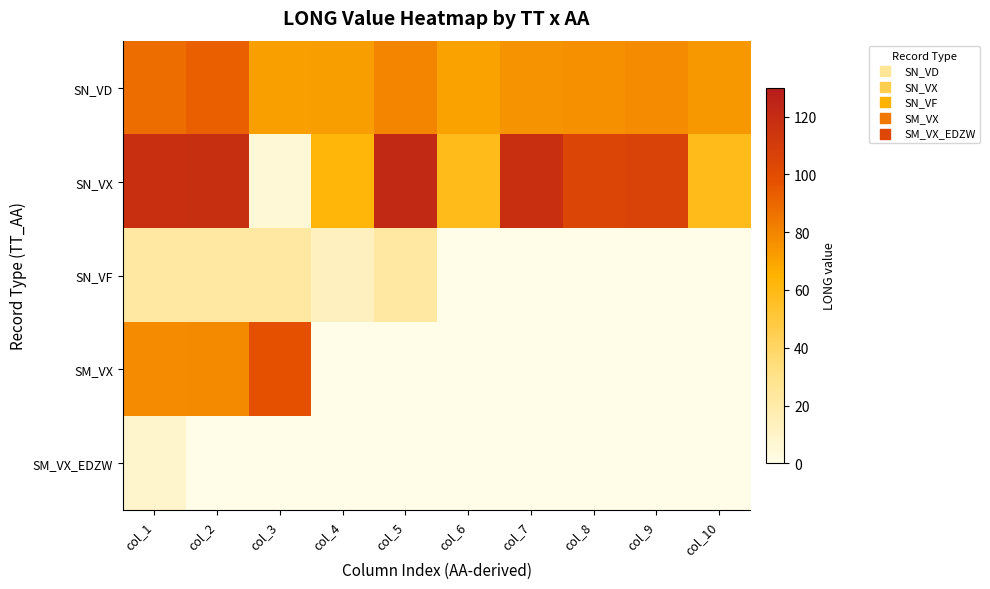

Reading left to right, list all the values displayed in this chart.

SN_VD: col_1=88.3	col_2=92.1	col_3=71.1	col_4=72.0	col_5=80.2	col_6=70.1	col_7=75.4	col_8=76.3	col_9=77.8	col_10=73.7
SN_VX: col_1=117.6	col_2=118.2	col_3=5.3	col_4=62.9	col_5=121.8	col_6=58.4	col_7=117.7	col_8=104.5	col_9=106.1	col_10=58.4
SN_VF: col_1=22.2	col_2=22.5	col_3=22.2	col_4=12.7	col_5=22.2	col_6=0.0	col_7=0.0	col_8=0.0	col_9=0.0	col_10=0.0
SM_VX: col_1=78.0	col_2=78.3	col_3=97.9	col_4=0.0	col_5=0.0	col_6=0.0	col_7=0.0	col_8=0.0	col_9=0.0	col_10=0.0
SM_VX_EDZW: col_1=8.2	col_2=0.0	col_3=0.0	col_4=0.0	col_5=0.0	col_6=0.0	col_7=0.0	col_8=0.0	col_9=0.0	col_10=0.0